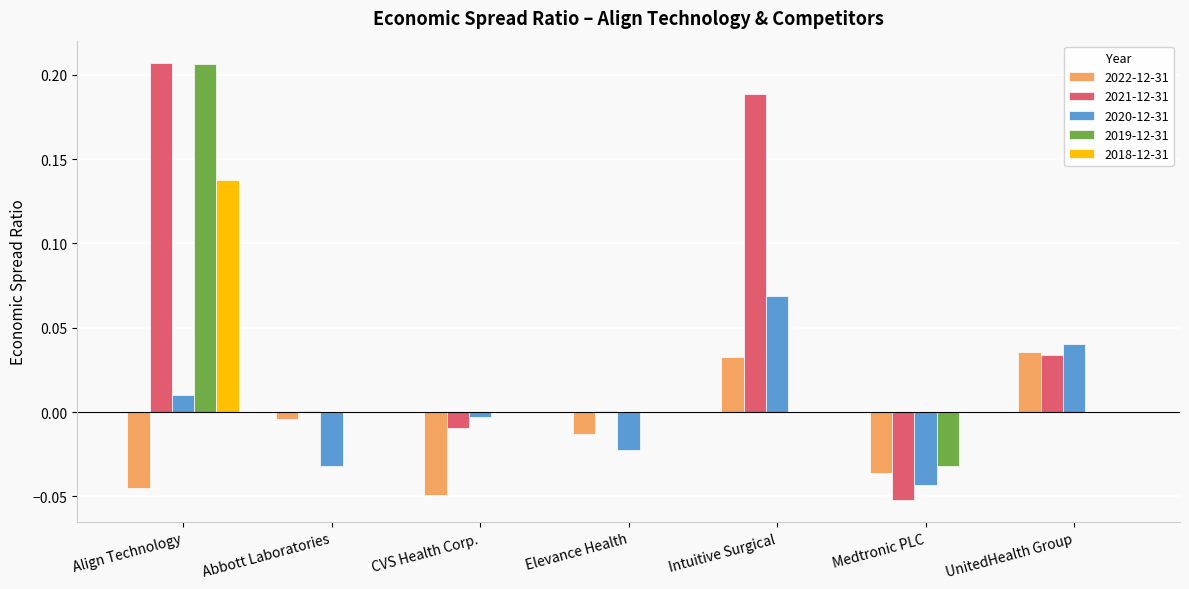

Which category has the highest value across all series?

Align Technology